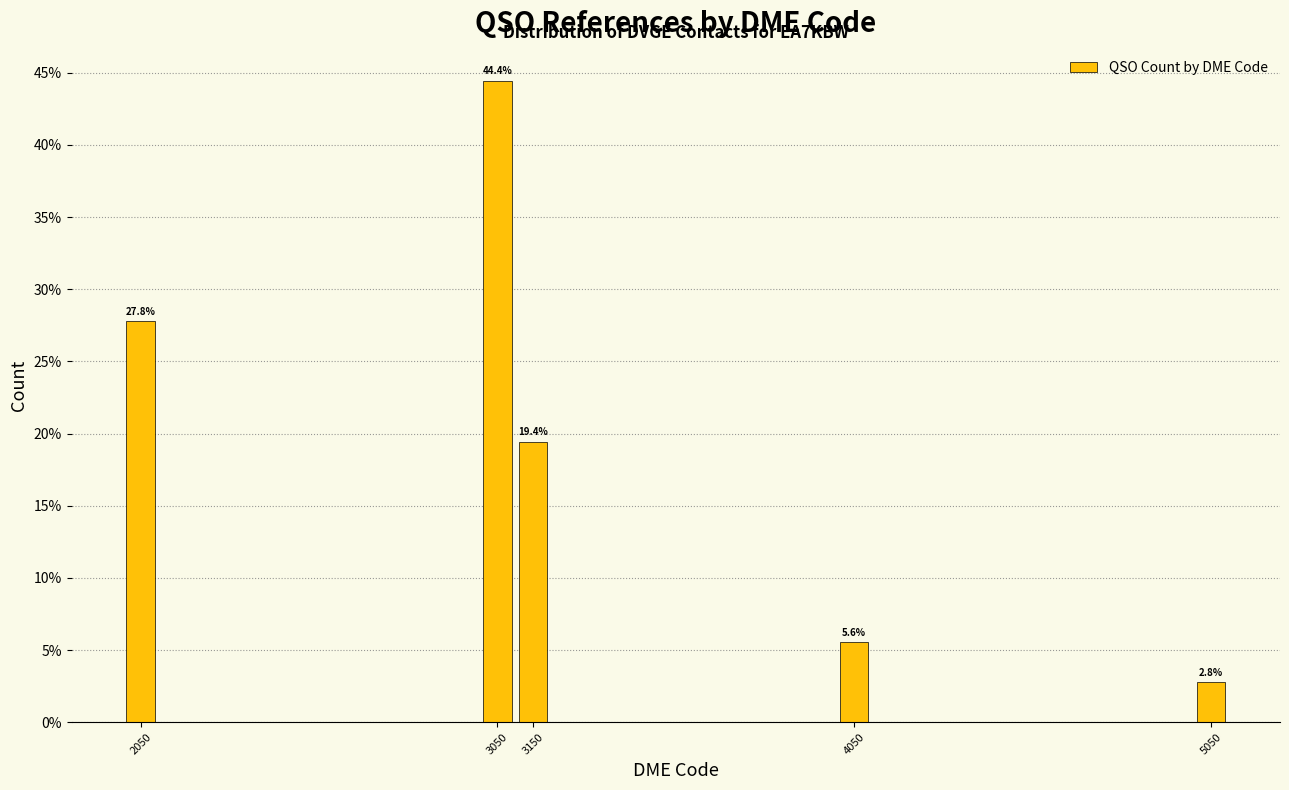

Reading left to right, extract all data points from this chart.

2050=27.8	3050=44.4	3150=19.4	4050=5.6	5050=2.8